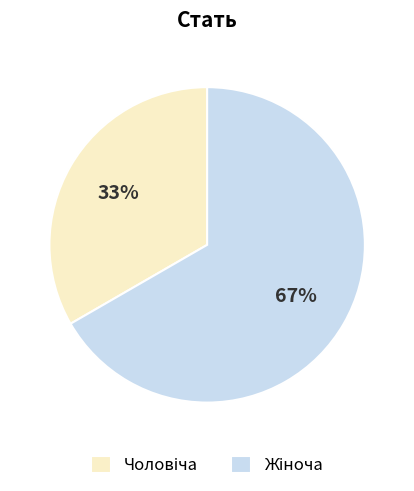

To the nearest percent, what is the average slice percentage?

50%